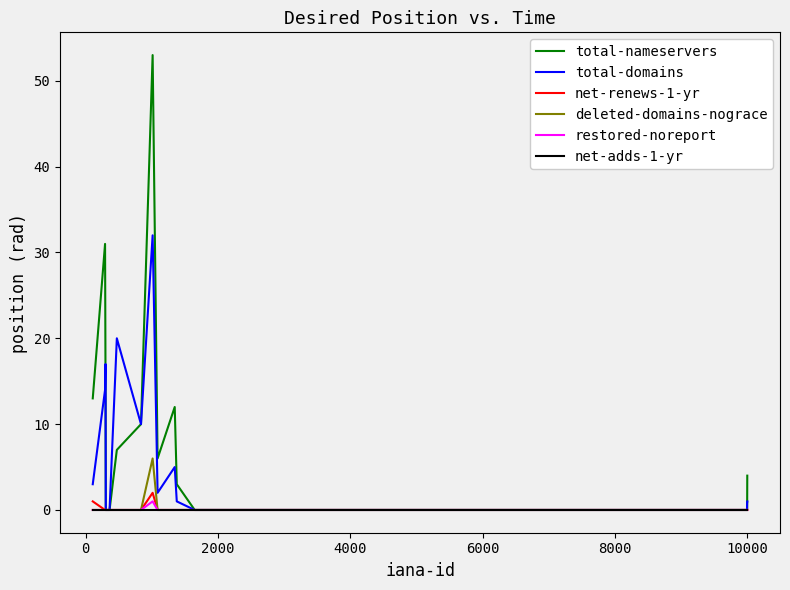

Which series has the largest range (max minus min)?

total-nameservers